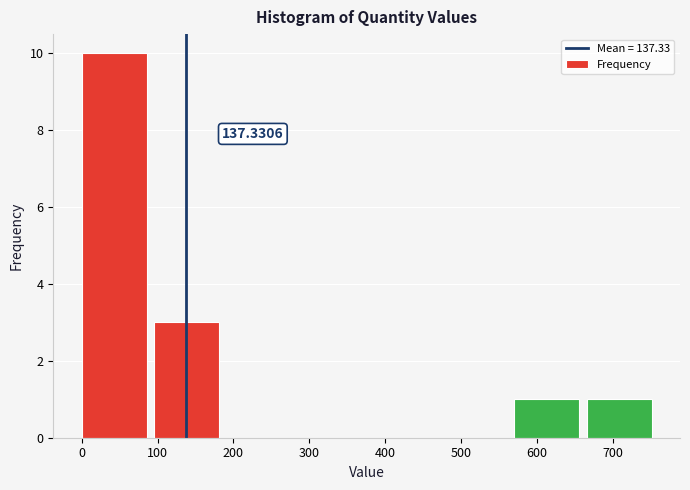

Which range on the x-axis has the tallest bar?

0 to 100